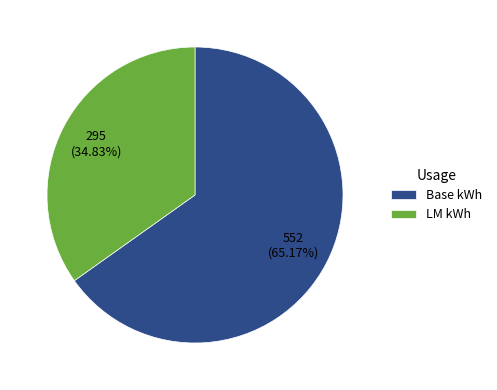

Rank the categories by value from highest to lowest.

Base kWh, LM kWh